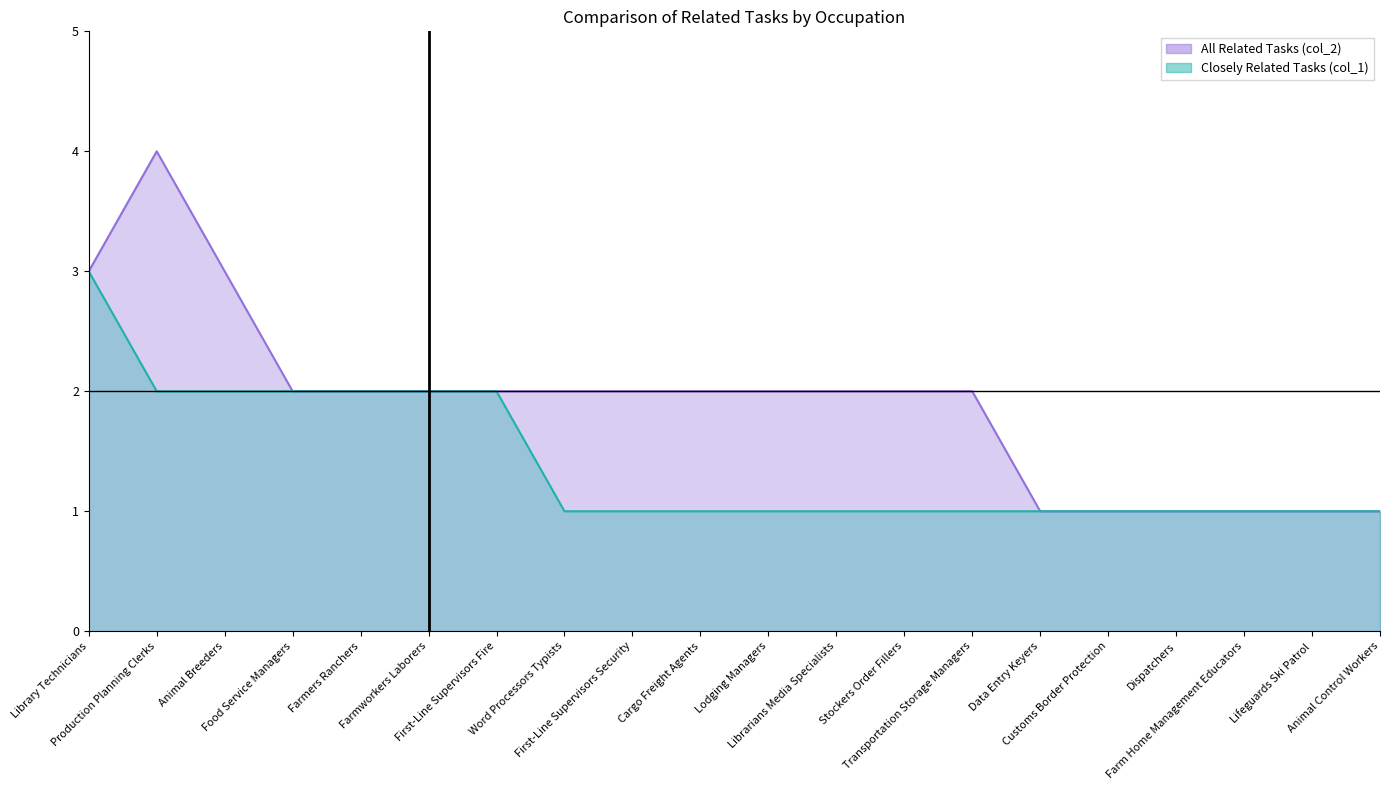

Reading left to right, extract all data points from this chart.

All Related Tasks (col_2): 3	4	3	2	2	2	2	2	2	2	2	2	2	2	1	1	1	1	1	1
Closely Related Tasks (col_1): 3	2	2	2	2	2	2	1	1	1	1	1	1	1	1	1	1	1	1	1